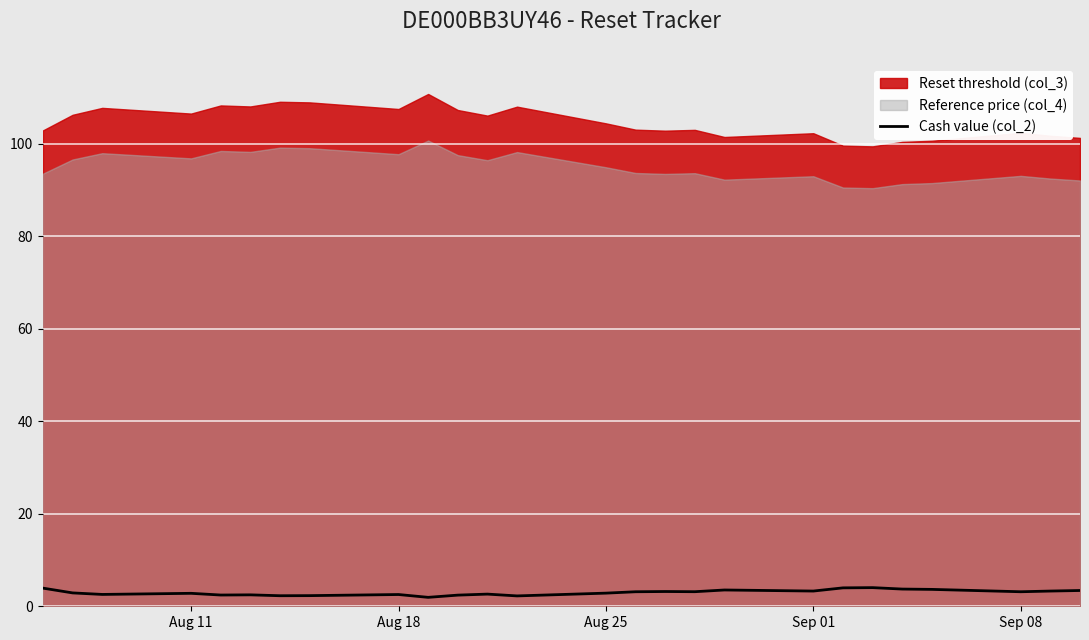

What is the highest value of the Cash value (col_2) series?

4.0